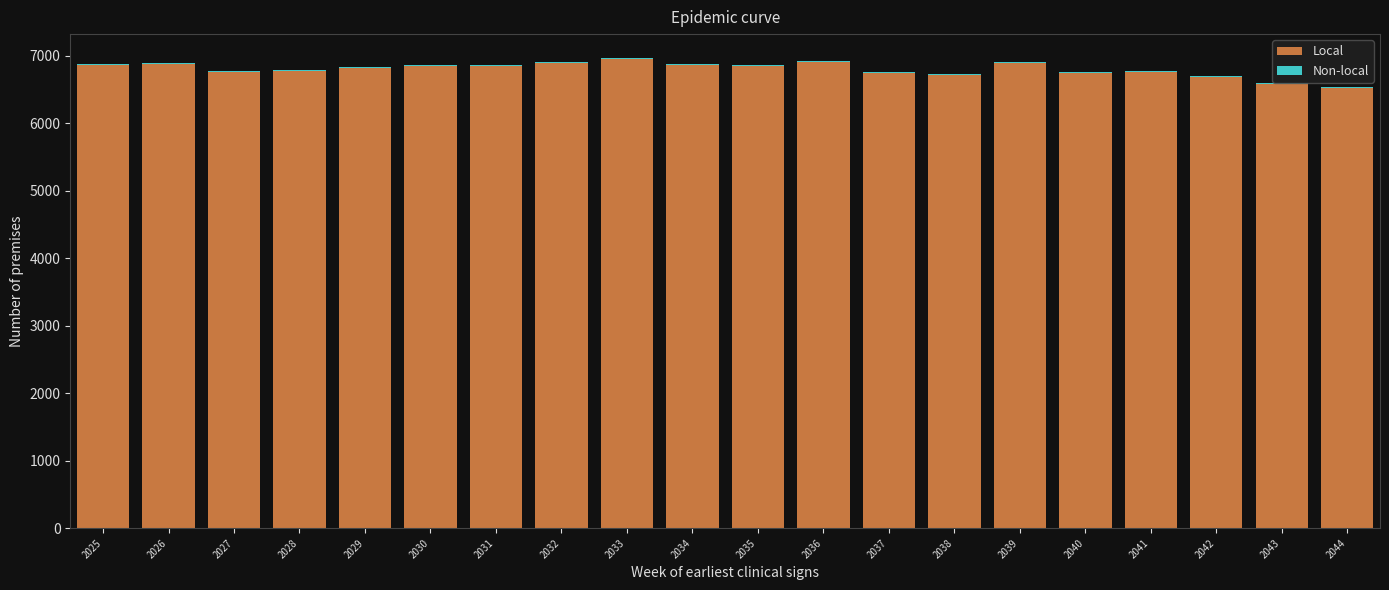

What is the sum of all Local values?

135966